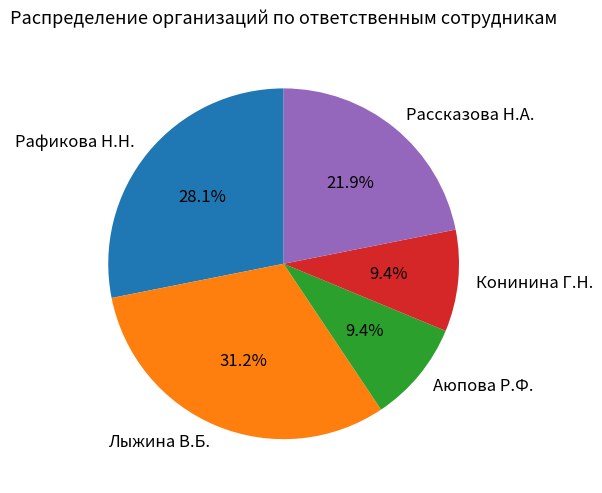

What percentage is the Конинина Г.Н. slice, to the nearest percent?

9%